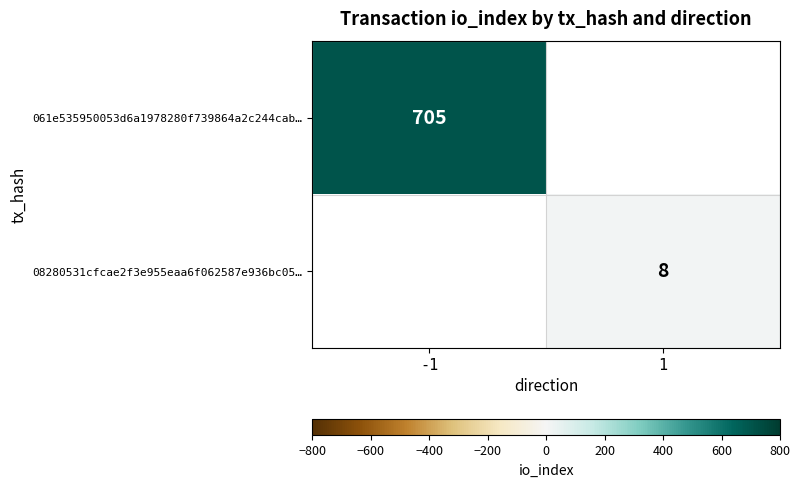

At which category does the chart reach its peak across all series?

-1